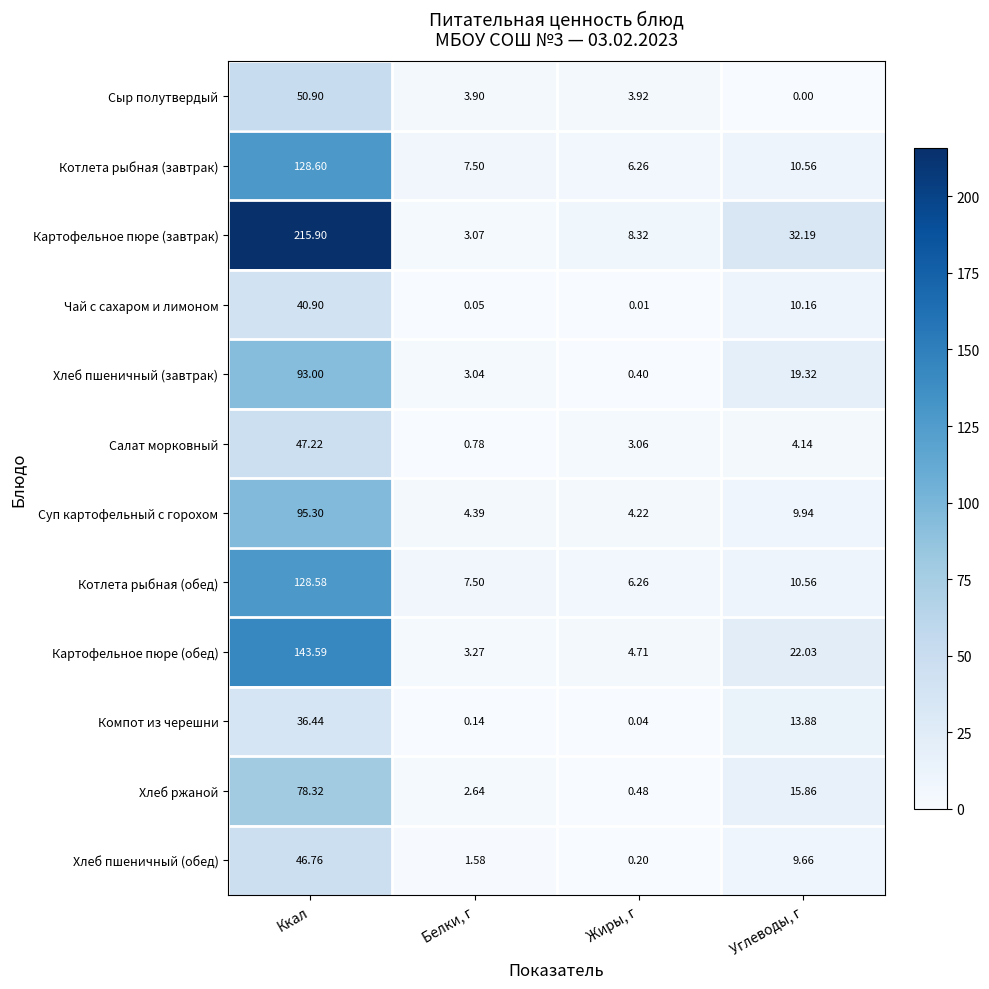

List the series in order of their peak value, lowest first.

Компот из черешни, Чай с сахаром и лимоном, Хлеб пшеничный (обед), Салат морковный, Сыр полутвердый, Хлеб ржаной, Хлеб пшеничный (завтрак), Суп картофельный с горохом, Котлета рыбная (обед), Котлета рыбная (завтрак), Картофельное пюре (обед), Картофельное пюре (завтрак)